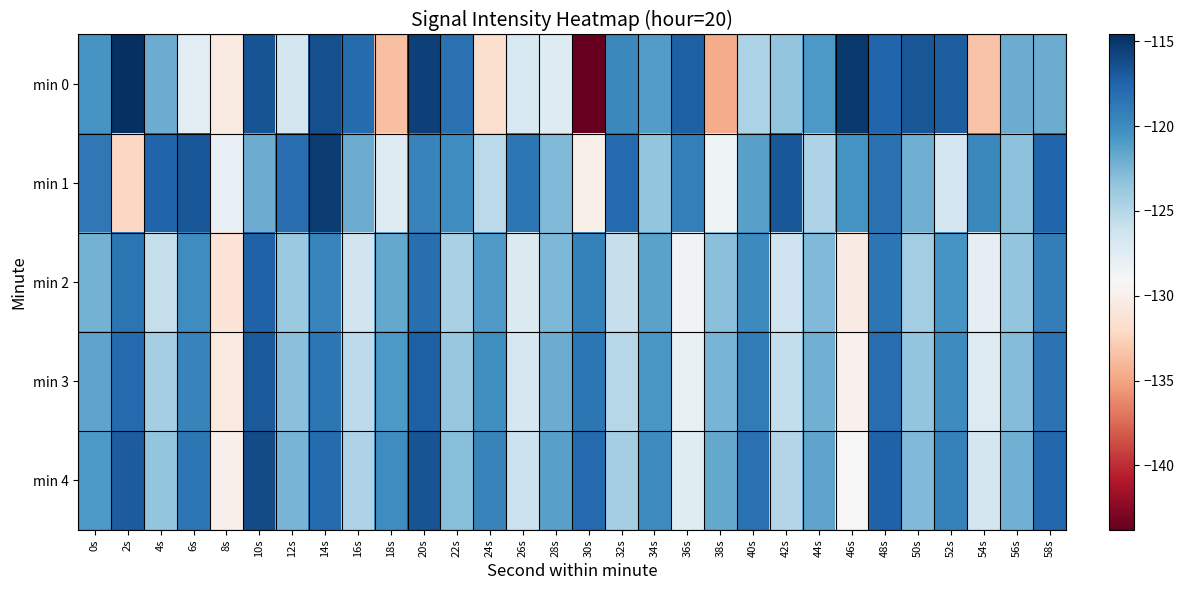

Which has a higher value, 16s or 2s?

2s